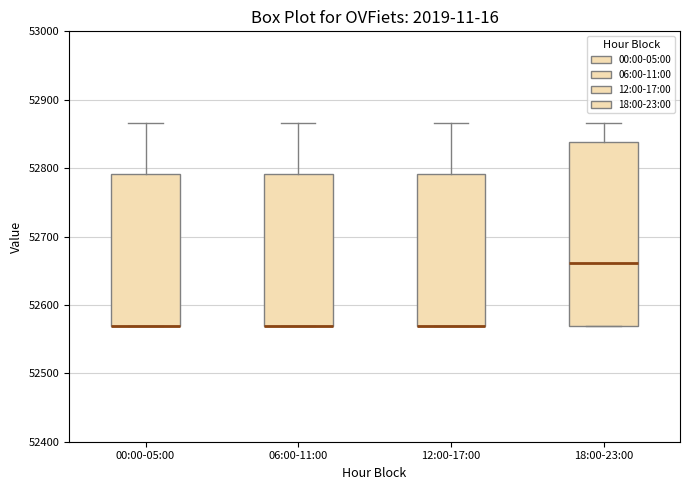

Reading left to right, read every box against the y-axis: the position of its median line, the range the box covers, and the ends of its whiskers. The values are not printed on the chart, so give them approximately, as read against the axis.

00:00-05:00: median 52570 (drawn on the box's lower edge), box 52570 to 52790, whiskers 52570 to 52870
06:00-11:00: median 52570 (drawn on the box's lower edge), box 52570 to 52790, whiskers 52570 to 52870
12:00-17:00: median 52570 (drawn on the box's lower edge), box 52570 to 52790, whiskers 52570 to 52870
18:00-23:00: median 52660, box 52570 to 52840, whiskers 52570 to 52870